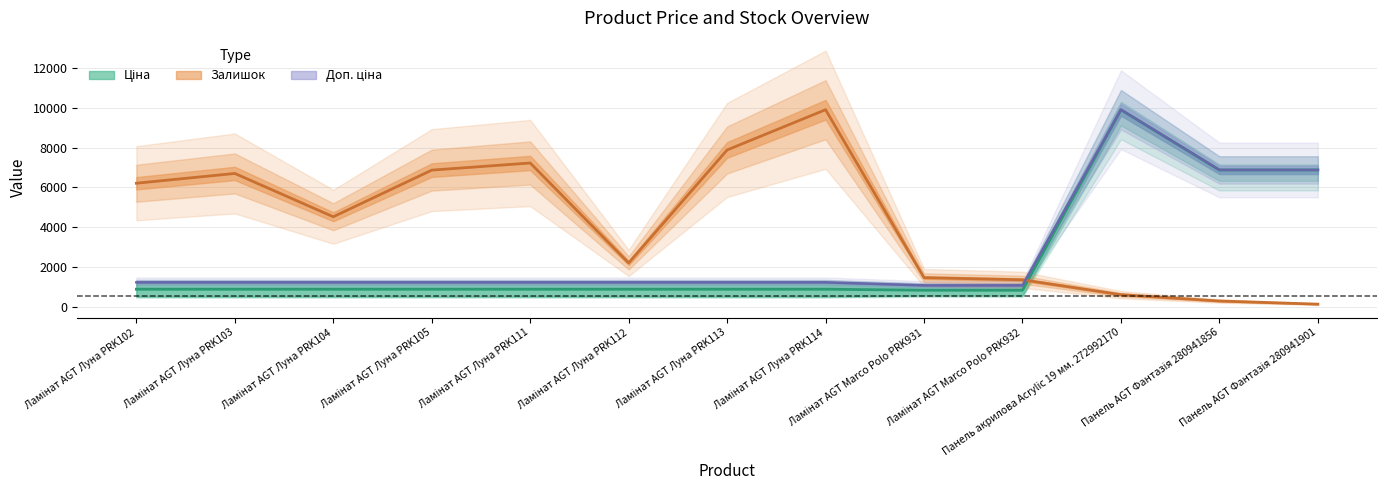

The value of Залишок at Ламінат AGT Луна PRK104 is 7289.5. True or false?

False